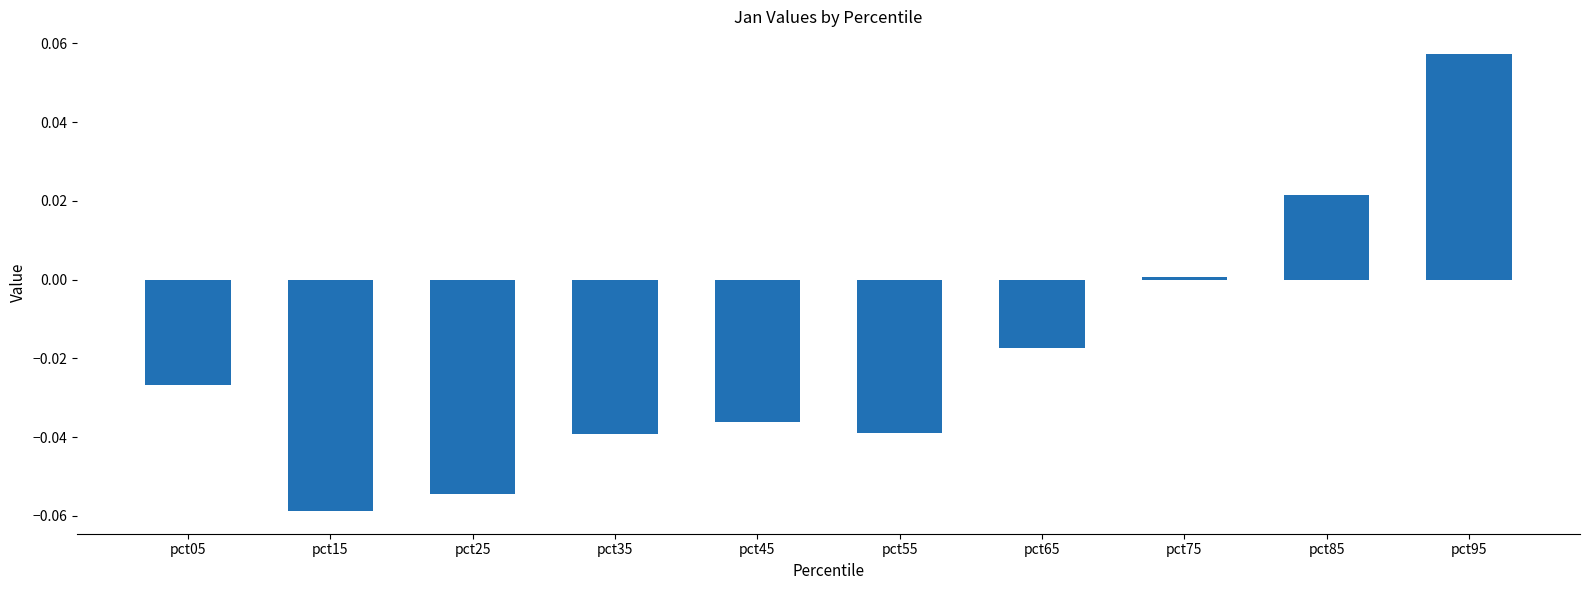

How many bars are there in total?

10